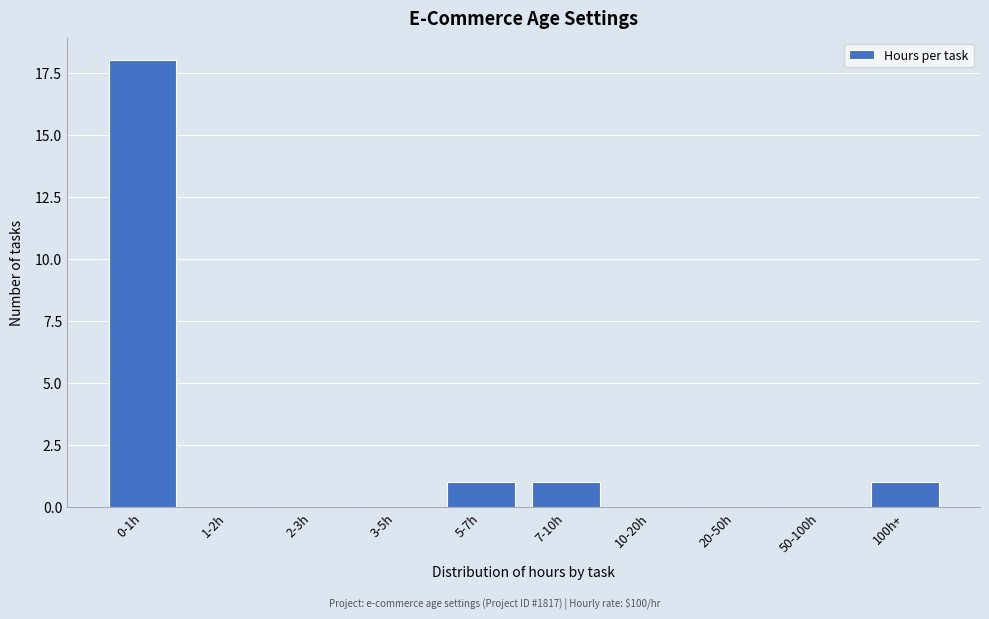

Reading right to left, extract all data points from this chart.

100h+=1	50-100h=0	20-50h=0	10-20h=0	7-10h=1	5-7h=1	3-5h=0	2-3h=0	1-2h=0	0-1h=18